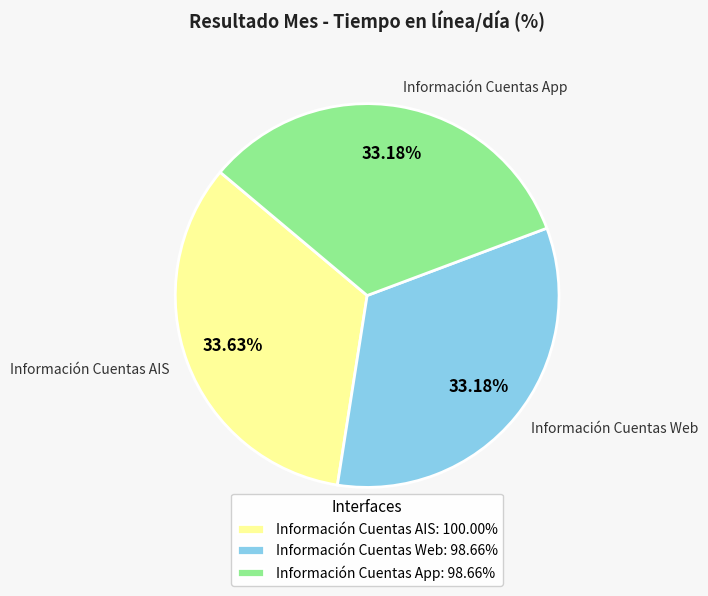

True or false: Información Cuentas App accounts for 41% of the total.

False